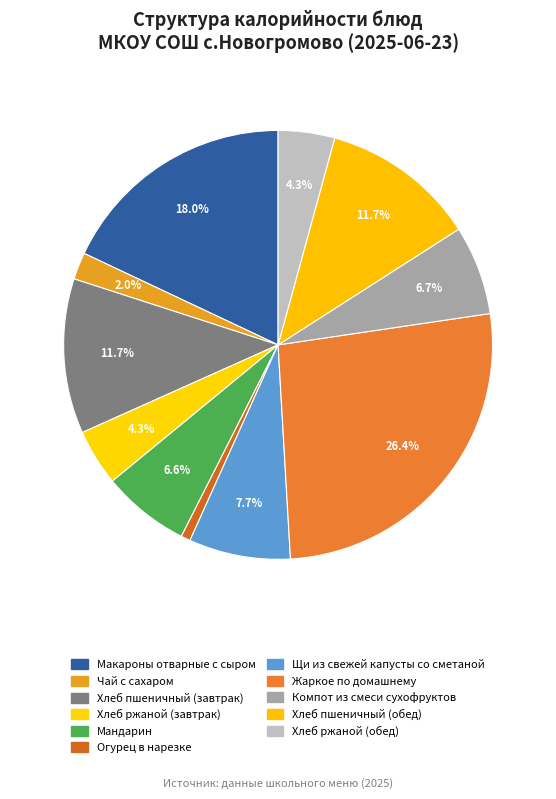

Which slice is the smallest?

Огурец в нарезке